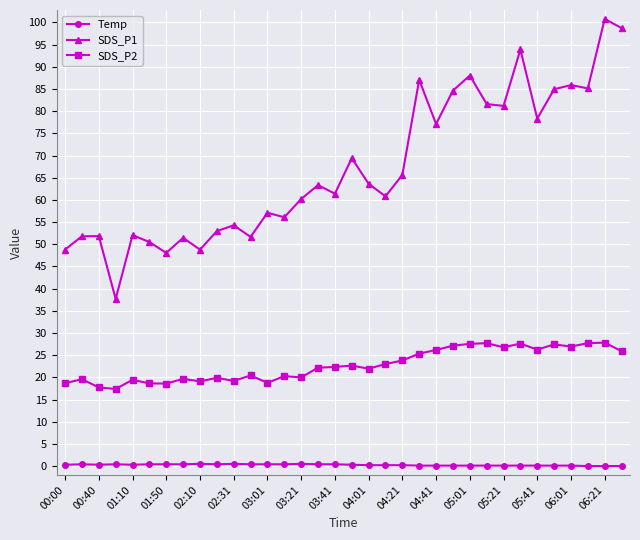

List the series in order of their overall mean, highest first.

SDS_P1, SDS_P2, Temp